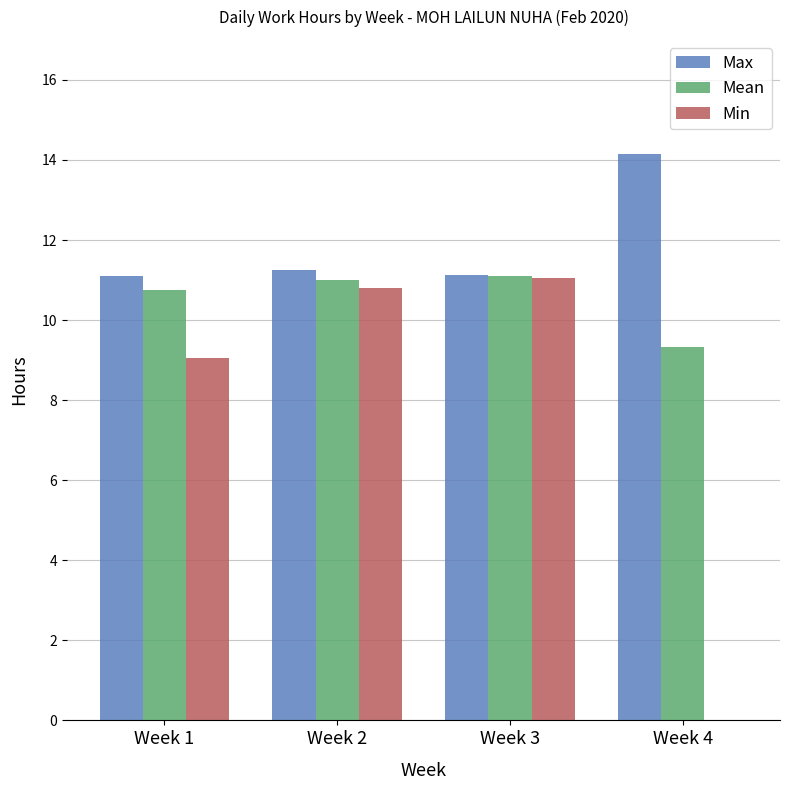

How many groups of bars are there?

4